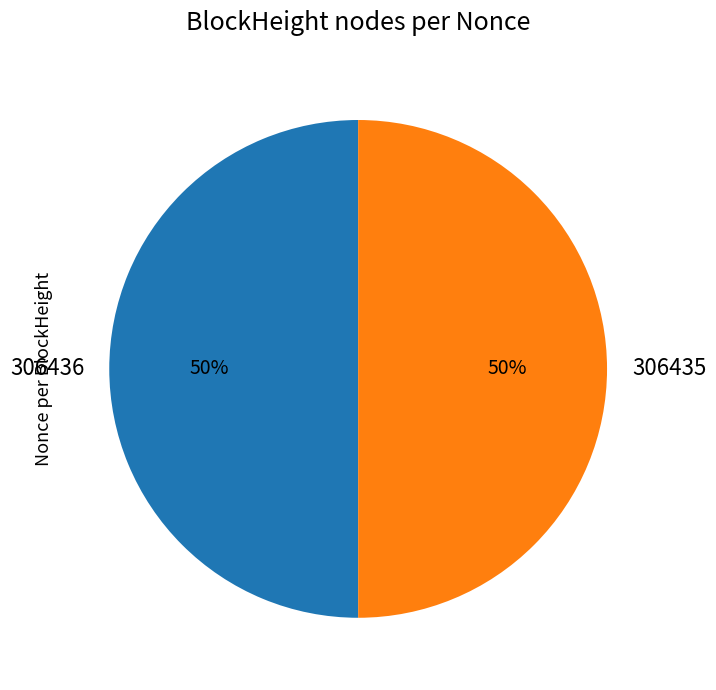

What percentage is the 306435 slice, to the nearest percent?

50%